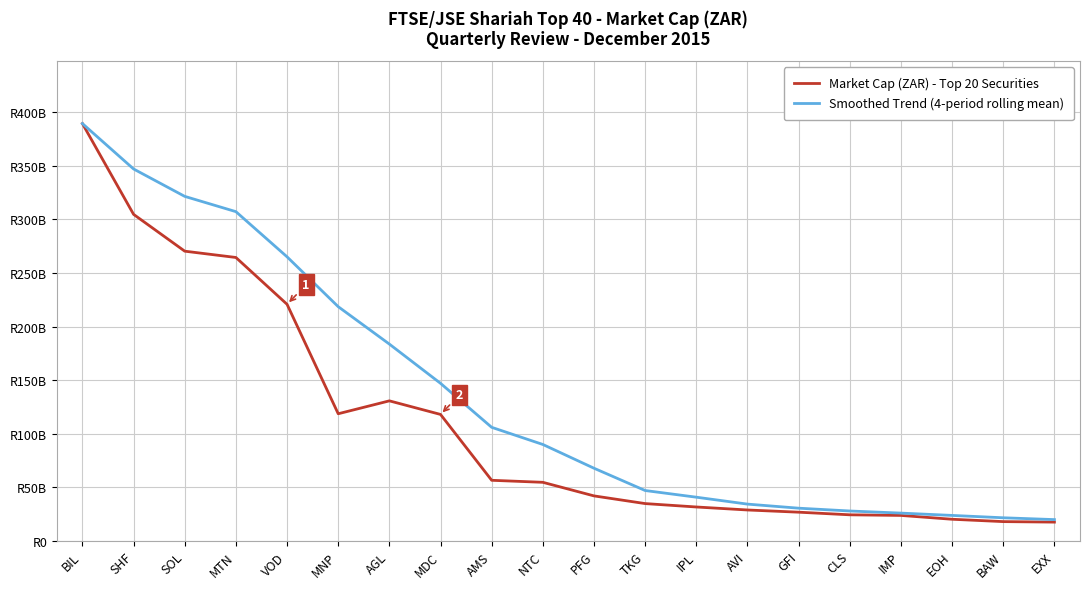

Is the value of Market Cap (ZAR) - Top 20 Securities at IPL greater than the value of Smoothed Trend (4-period rolling mean) at IPL?

No